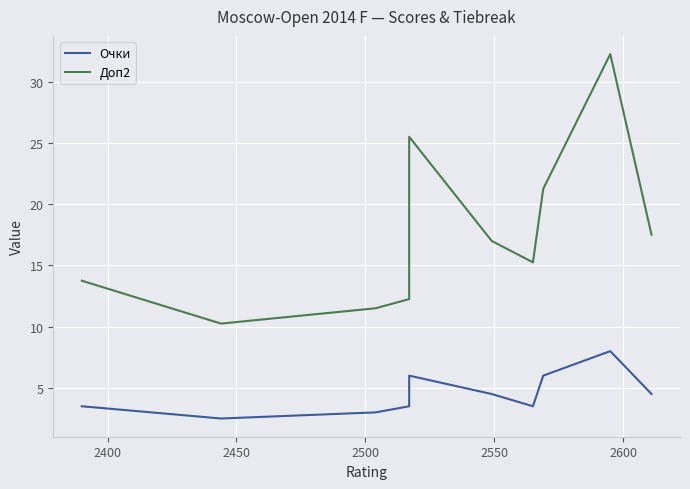

True or false: Доп2 and Очки intersect in this chart.

False